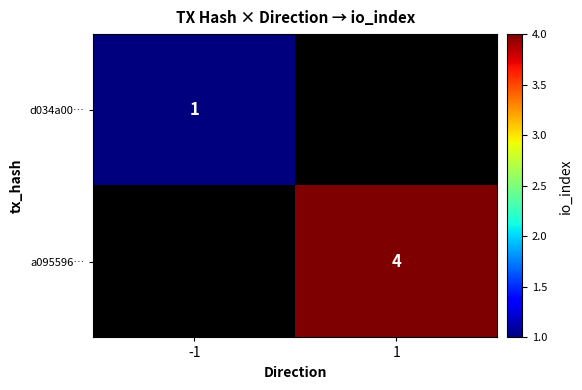

The value of d034a00… at -1 is 2. True or false?

False